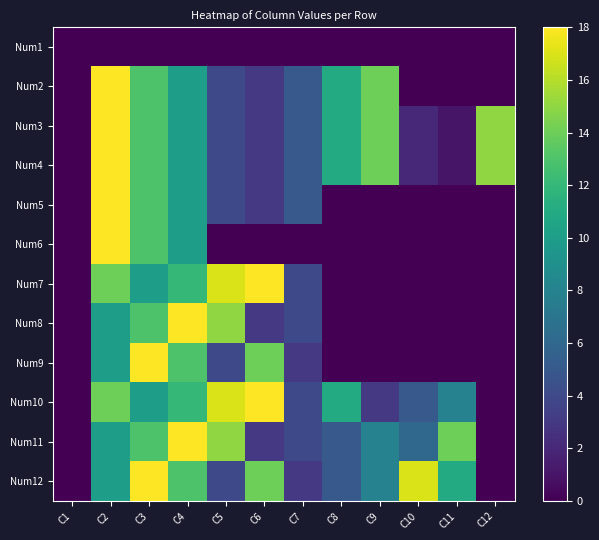

Reading right to left, transcribe all the data shown in this chart.

Num1: C12=0	C11=0	C10=0	C9=0	C8=0	C7=0	C6=0	C5=0	C4=0	C3=0	C2=0	C1=0
Num2: C12=0	C11=0	C10=0	C9=14	C8=11	C7=5	C6=3	C5=4	C4=10	C3=13	C2=18	C1=0
Num3: C12=15	C11=1	C10=2	C9=14	C8=11	C7=5	C6=3	C5=4	C4=10	C3=13	C2=18	C1=0
Num4: C12=15	C11=1	C10=2	C9=14	C8=11	C7=5	C6=3	C5=4	C4=10	C3=13	C2=18	C1=0
Num5: C12=0	C11=0	C10=0	C9=0	C8=0	C7=5	C6=3	C5=4	C4=10	C3=13	C2=18	C1=0
Num6: C12=0	C11=0	C10=0	C9=0	C8=0	C7=0	C6=0	C5=0	C4=10	C3=13	C2=18	C1=0
Num7: C12=0	C11=0	C10=0	C9=0	C8=0	C7=4	C6=18	C5=17	C4=12	C3=10	C2=14	C1=0
Num8: C12=0	C11=0	C10=0	C9=0	C8=0	C7=4	C6=3	C5=15	C4=18	C3=13	C2=10	C1=0
Num9: C12=0	C11=0	C10=0	C9=0	C8=0	C7=3	C6=14	C5=4	C4=13	C3=18	C2=10	C1=0
Num10: C12=0	C11=8	C10=5	C9=3	C8=11	C7=4	C6=18	C5=17	C4=12	C3=10	C2=14	C1=0
Num11: C12=0	C11=14	C10=6	C9=8	C8=5	C7=4	C6=3	C5=15	C4=18	C3=13	C2=10	C1=0
Num12: C12=0	C11=11	C10=17	C9=8	C8=5	C7=3	C6=14	C5=4	C4=13	C3=18	C2=10	C1=0